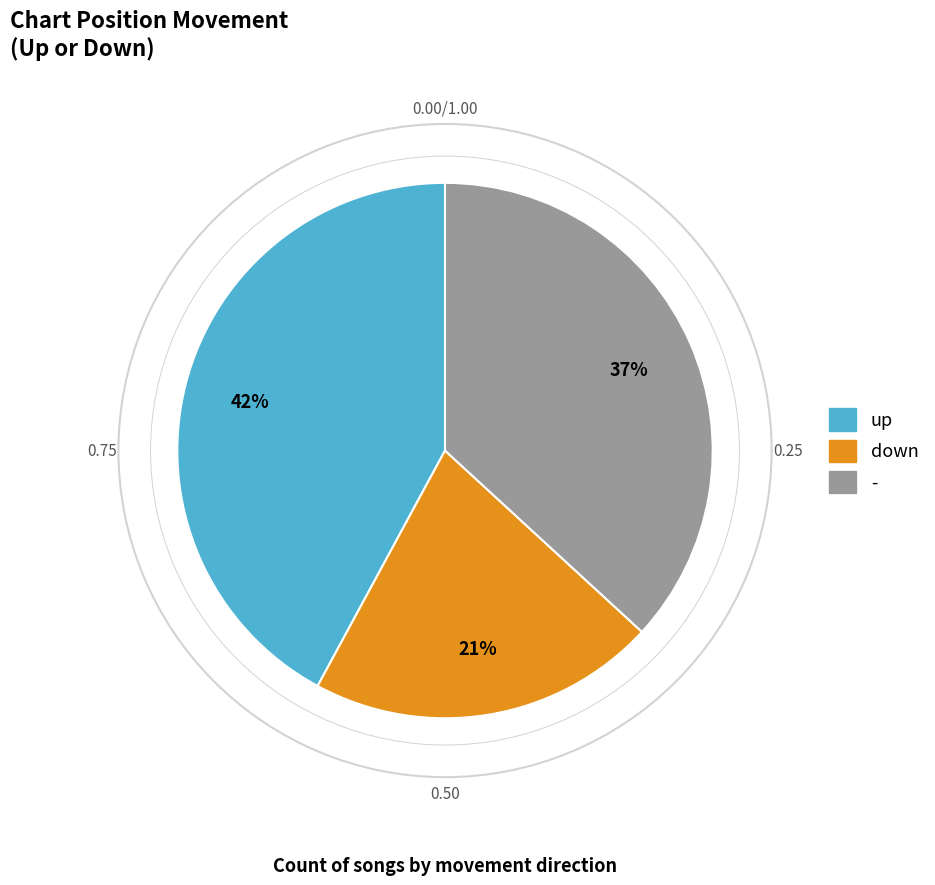

How many segments does this pie chart have?

3